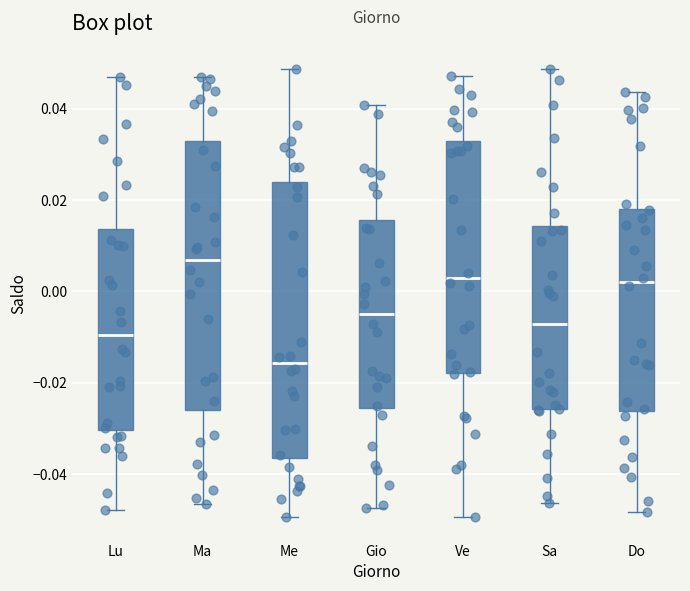

Reading left to right, transcribe this box plot: for each box, give where its median line is, the range the box spans, and where its two whiskers end, as read against the y-axis. The values are not printed on the chart, so give them approximately, as read against the axis.

Lu: median -0.010, box -0.030 to 0.014, whiskers -0.048 to 0.046
Ma: median 0.006, box -0.026 to 0.034, whiskers -0.046 to 0.046
Me: median -0.016, box -0.036 to 0.024, whiskers -0.050 to 0.048
Gio: median -0.006, box -0.026 to 0.016, whiskers -0.048 to 0.040
Ve: median 0.002, box -0.018 to 0.032, whiskers -0.050 to 0.048
Sa: median -0.008, box -0.026 to 0.014, whiskers -0.046 to 0.048
Do: median 0.002, box -0.026 to 0.018, whiskers -0.048 to 0.044